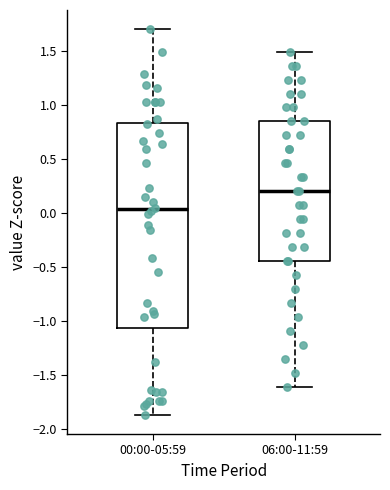

Reading left to right, read every box against the y-axis: the position of its median line, the range the box covers, and the ends of its whiskers. The values are not printed on the chart, so give them approximately, as read against the axis.

00:00-05:59: median 0.05, box -1.05 to 0.85, whiskers -1.85 to 1.70
06:00-11:59: median 0.20, box -0.45 to 0.85, whiskers -1.60 to 1.50